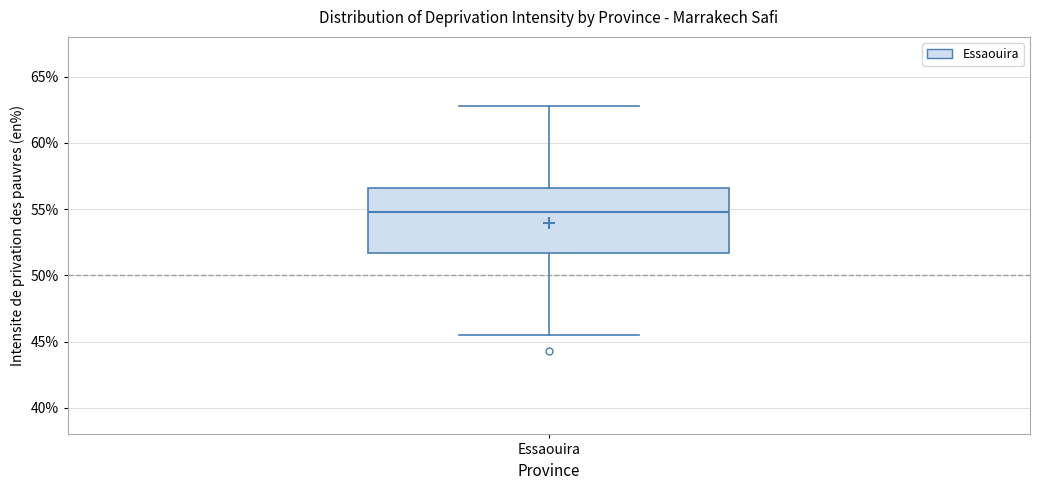

Where is the upper edge of the box for Essaouira on the y-axis? The values are not printed on the chart, so give them approximately, as read against the axis.

56.5